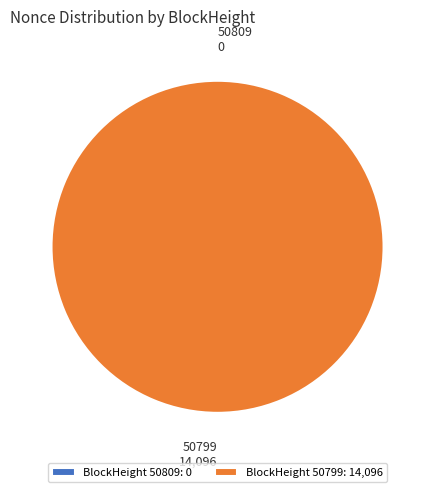

How much of the chart is everything except 50809?

100.0%